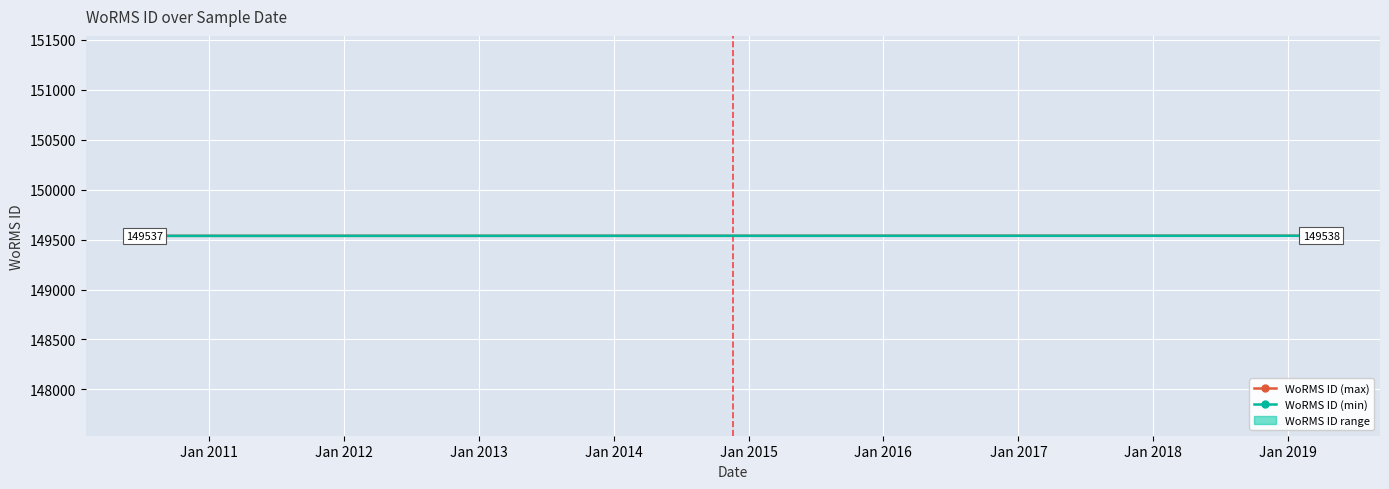

What is the highest value of the WoRMS ID (max) series?

149538